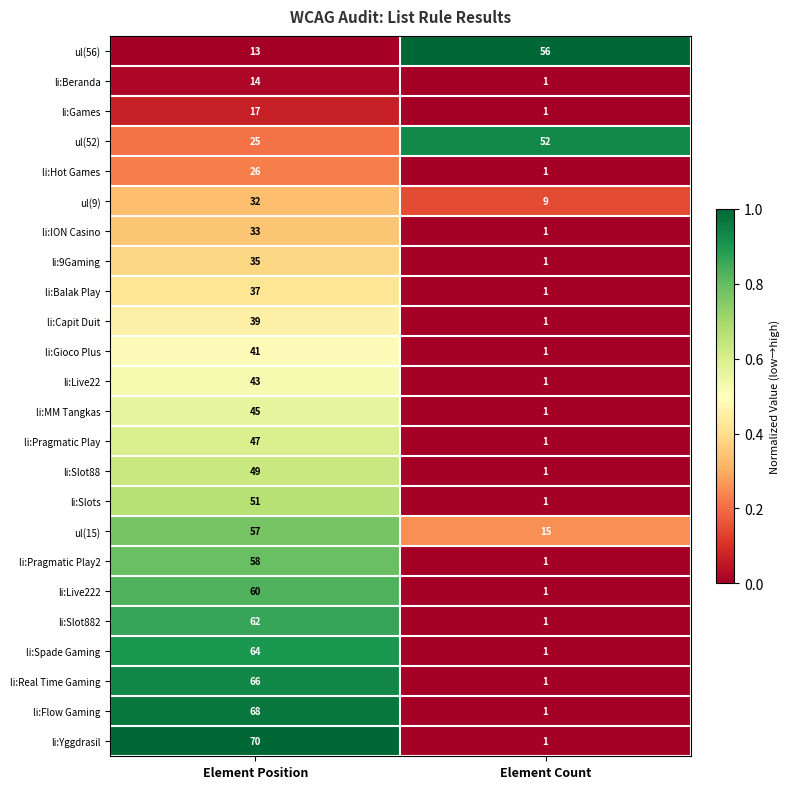

What is the spread (max minus min) of values at Element Count?

55